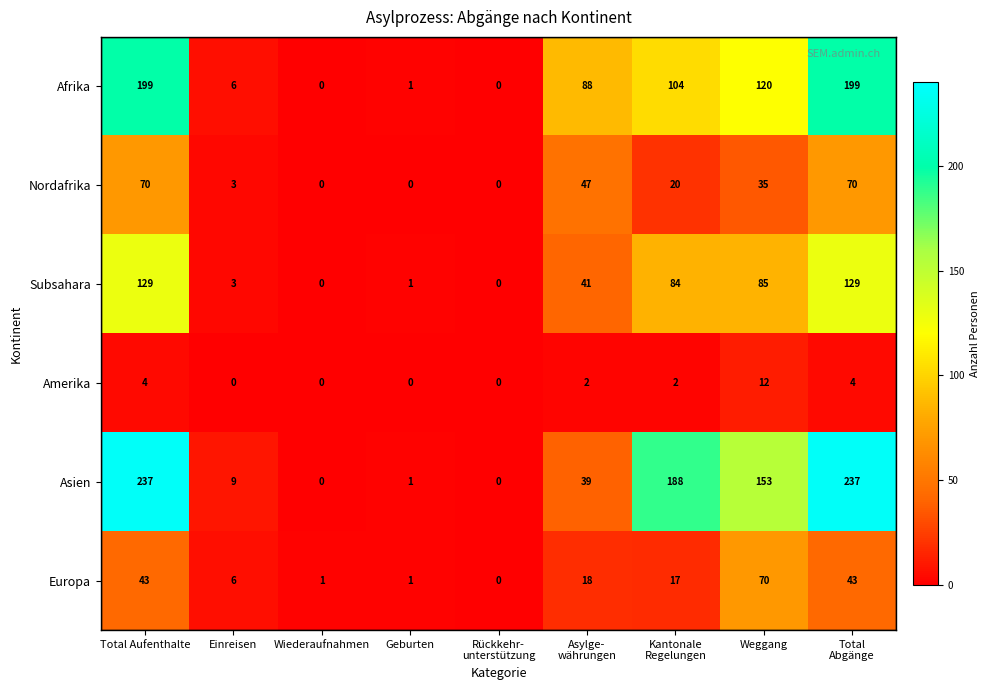

Which series has the largest total across all categories?

Asien